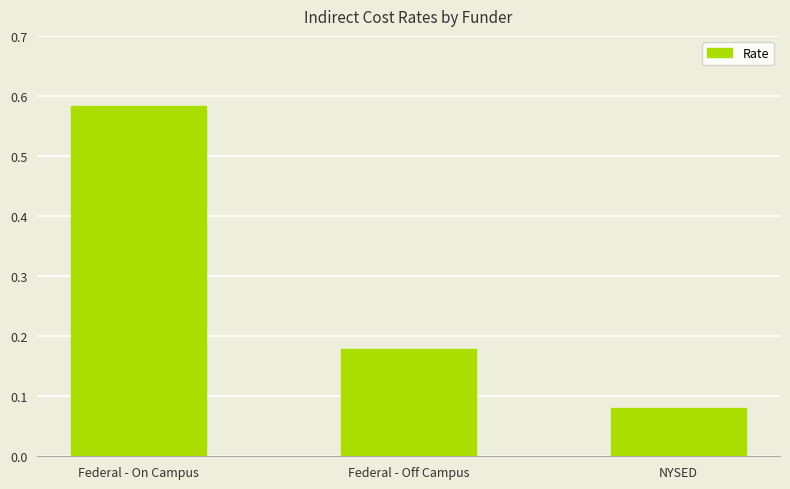

What is the sum of all values?

0.8